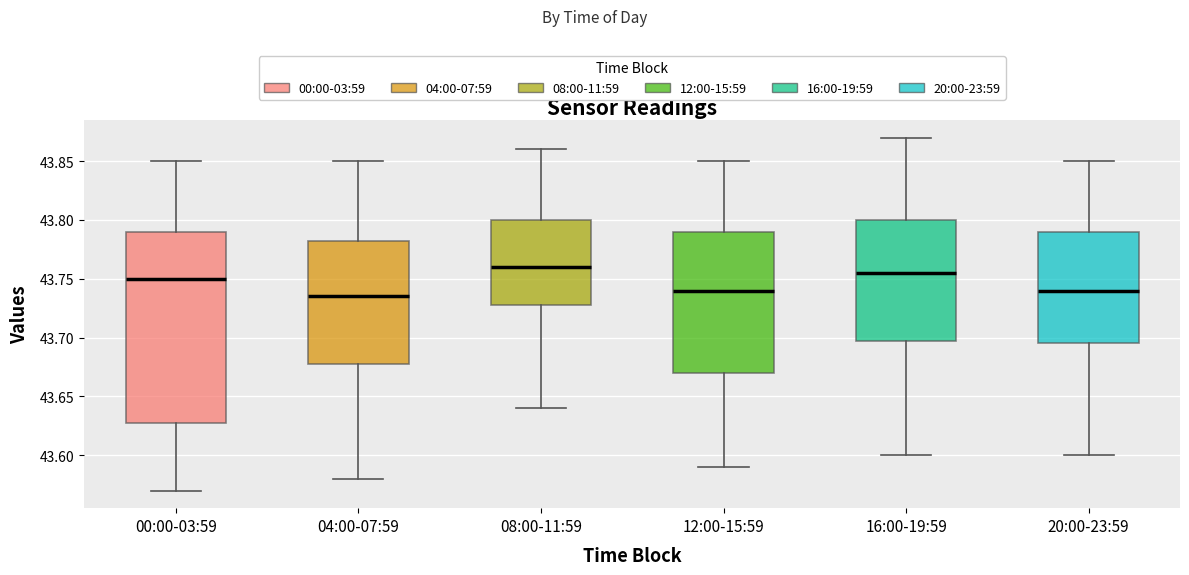

Where is the lower edge of the box for 16:00-19:59 on the y-axis? The values are not printed on the chart, so give them approximately, as read against the axis.

43.700